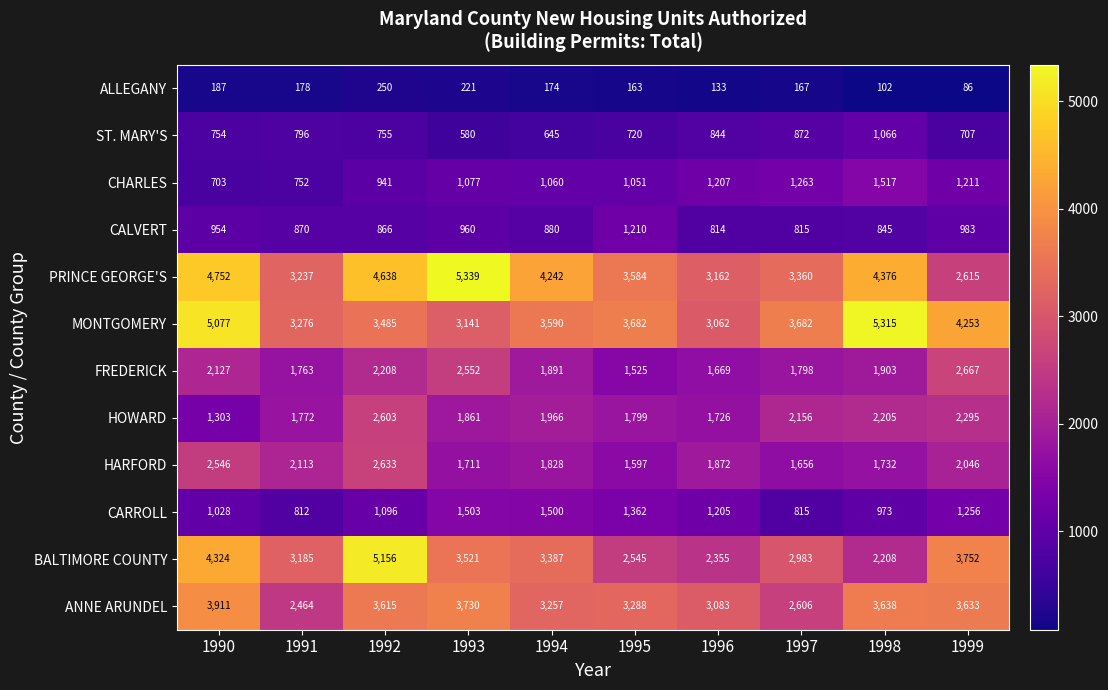

Which series has the largest total across all categories?

PRINCE GEORGE'S